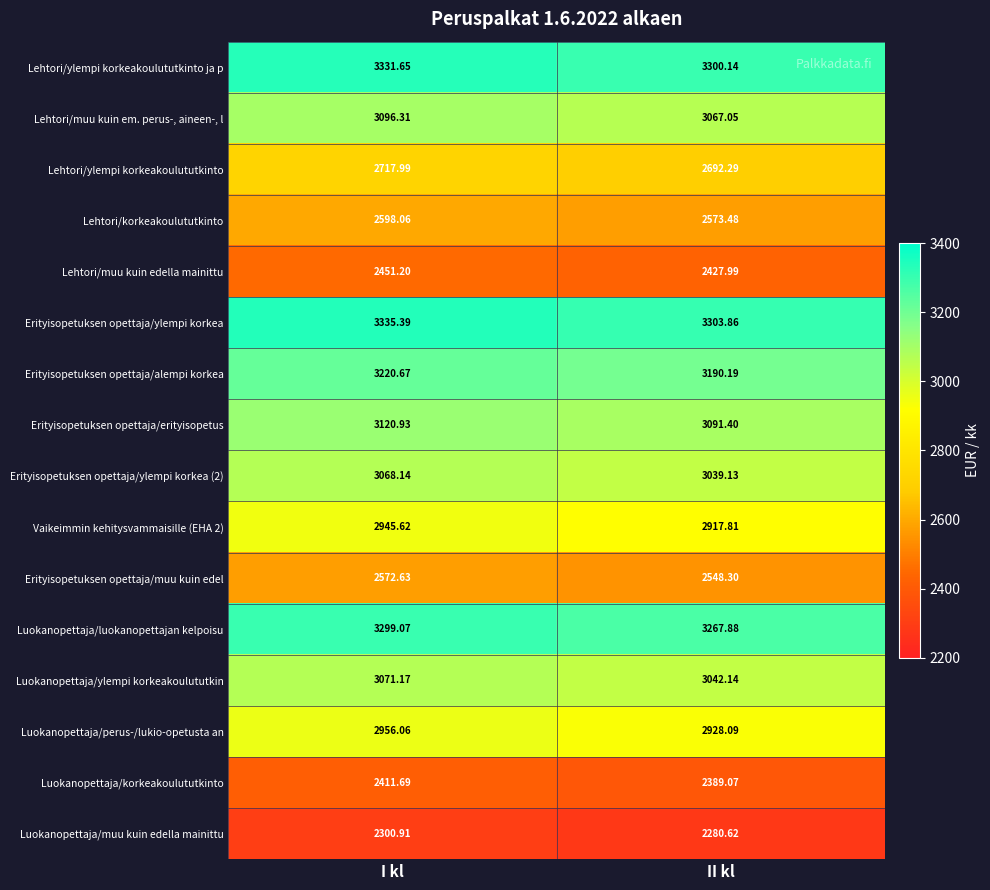

Which category has the lowest value across all series?

II kl